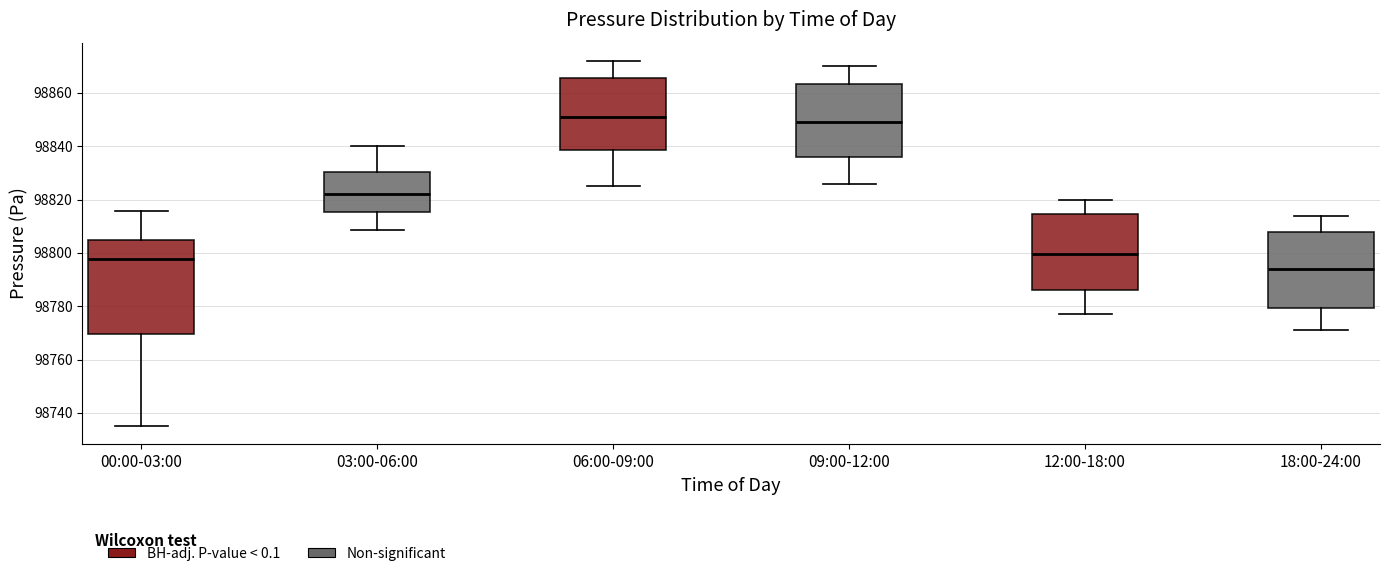

Comparing the boxes themselves (not the whiskers), which one is the tallest?

00:00-03:00